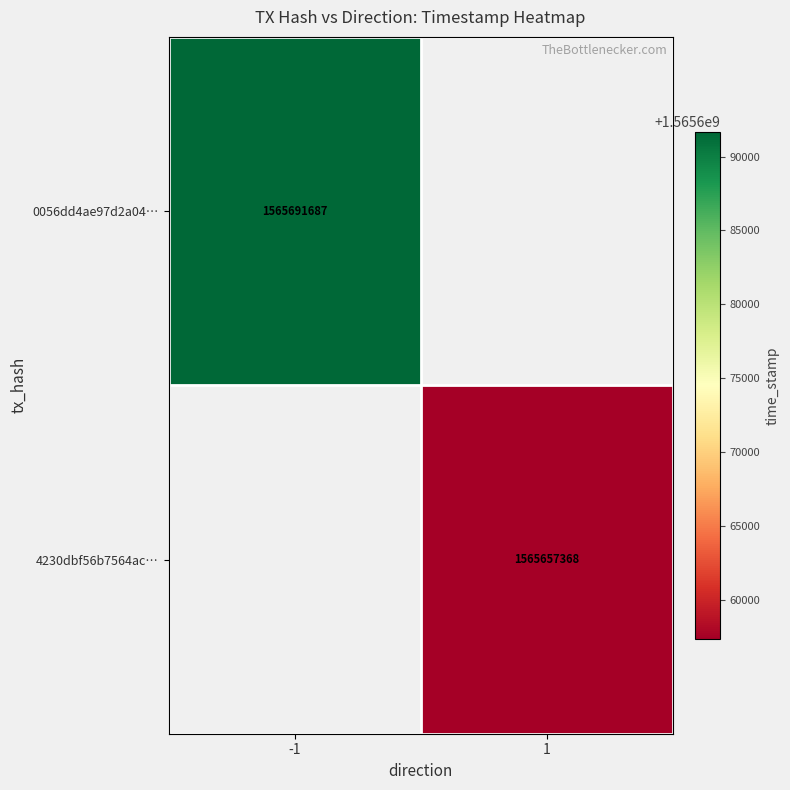

True or false: 4230dbf56b7564ac… has a value of 2153729183.4 at 1.

False